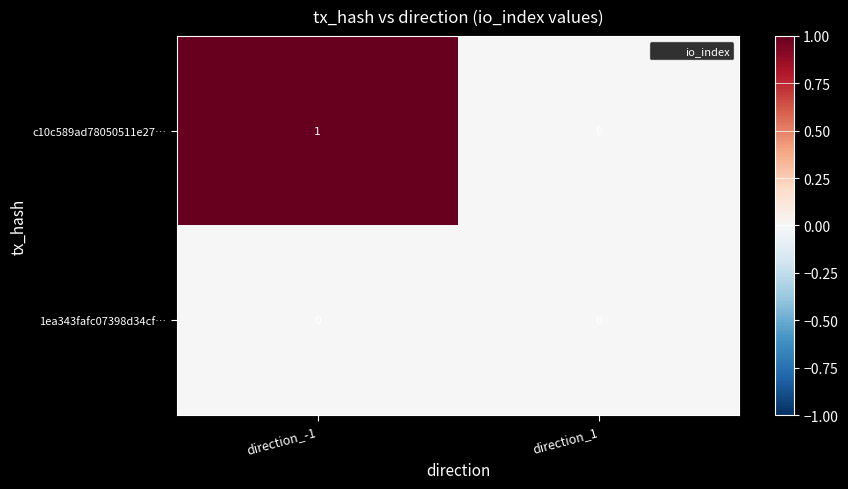

Which series has the widest spread of values?

c10c589ad78050511e27…